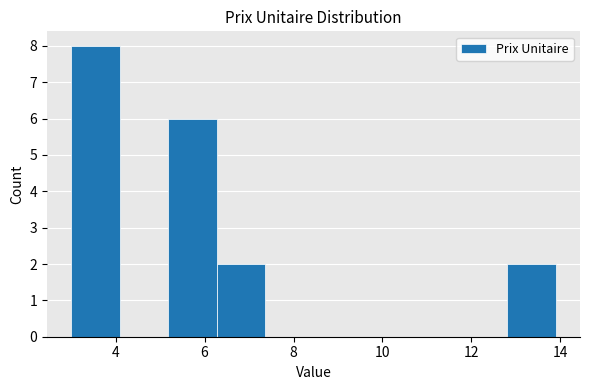

Reading left to right, transcribe this chart: for each bar, give the range it covers on the x-axis and its height. Neither the bar edges nor the heights are printed on the chart, so give them approximately, as read against the axes.

3.0 to 4.0: 8
4.0 to 5.2: 0
5.2 to 6.2: 6
6.2 to 7.4: 2
7.4 to 8.4: 0
8.4 to 9.6: 0
9.6 to 10.6: 0
10.6 to 11.8: 0
11.8 to 12.8: 0
12.8 to 14.0: 2